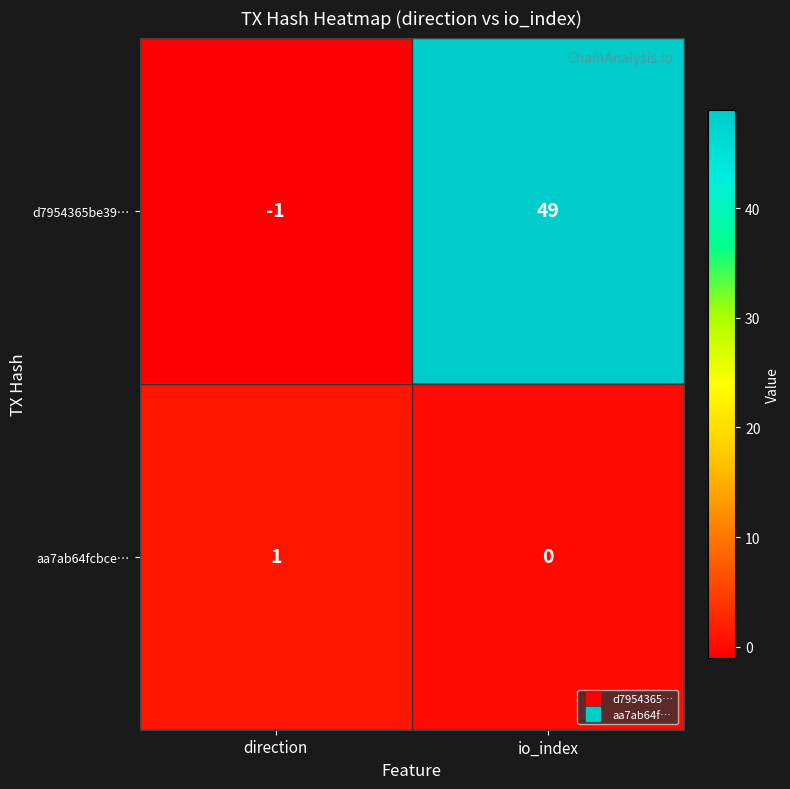

Reading left to right, extract all data points from this chart.

d7954365be39…: -1	49
aa7ab64fcbce…: 1	0